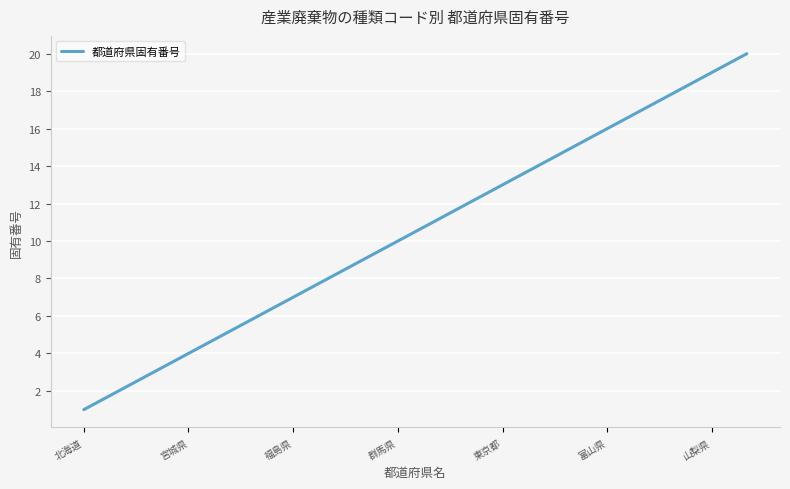

What is the difference between the maximum and minimum values?

19